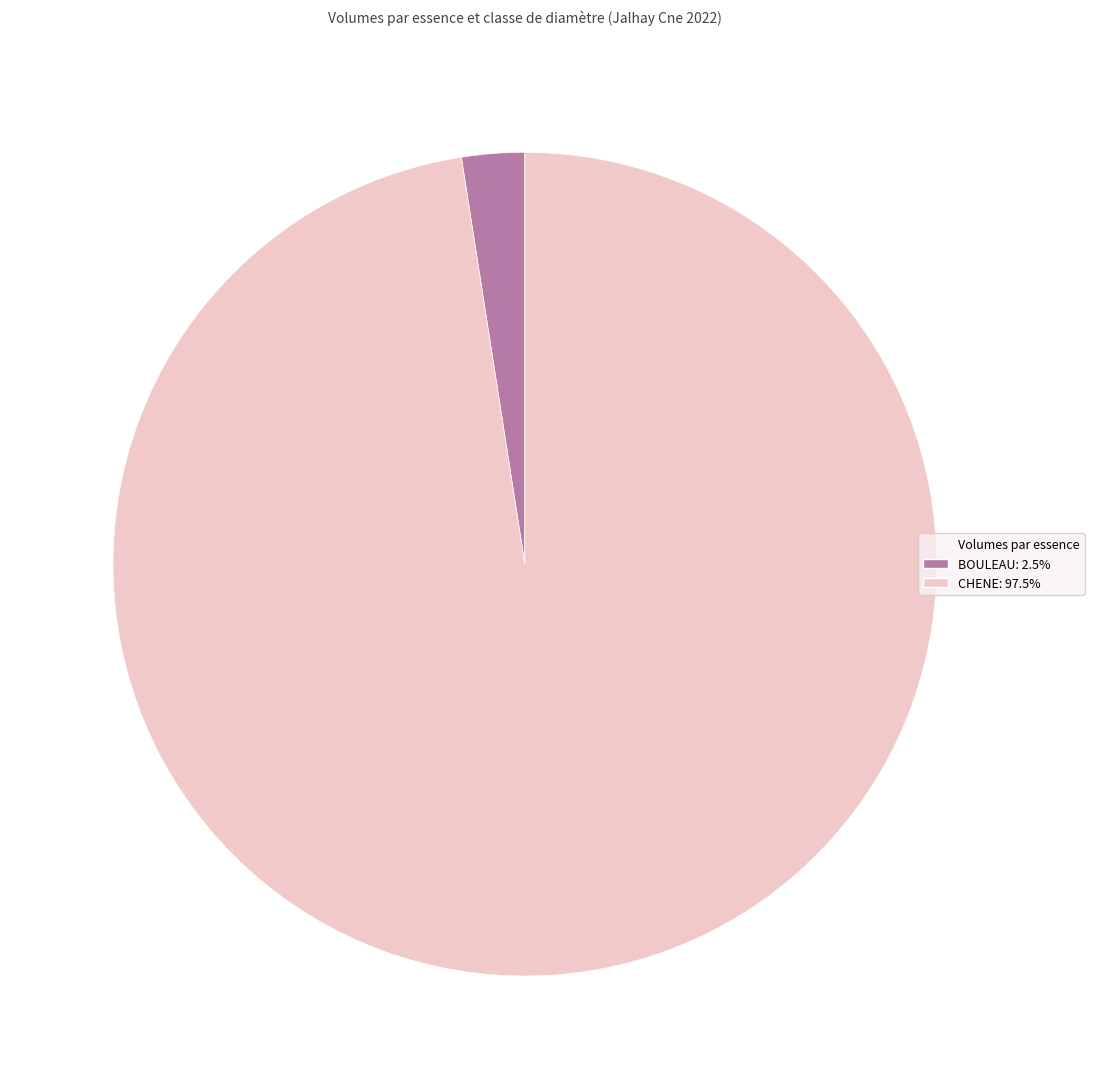

Does any single category account for the majority?

Yes